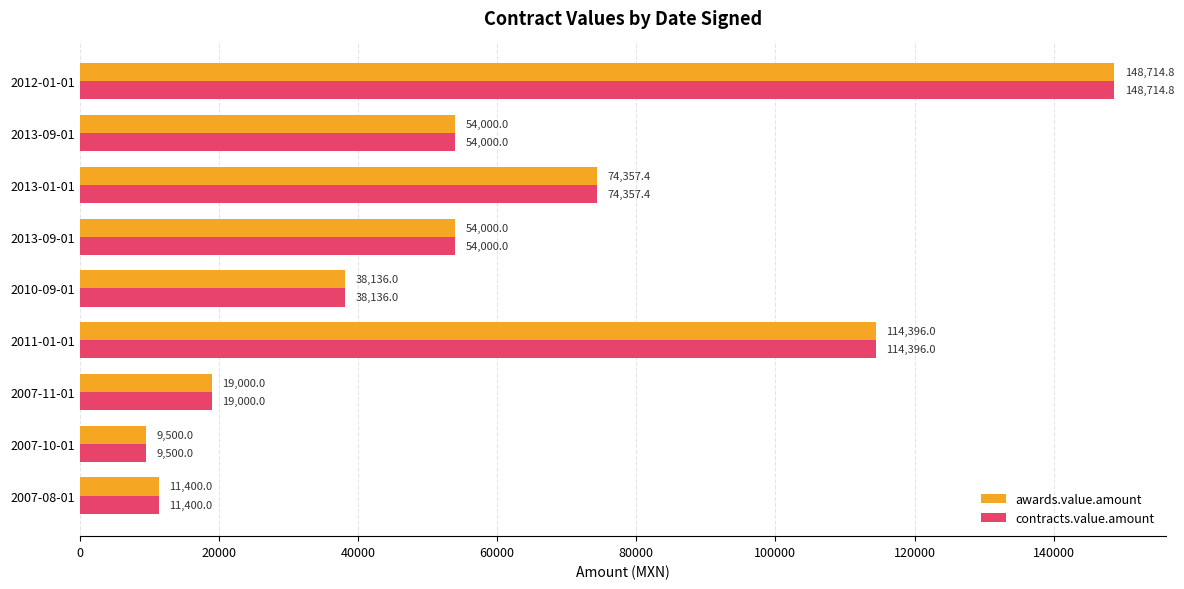

What are all the series names shown in the legend?

awards.value.amount, contracts.value.amount